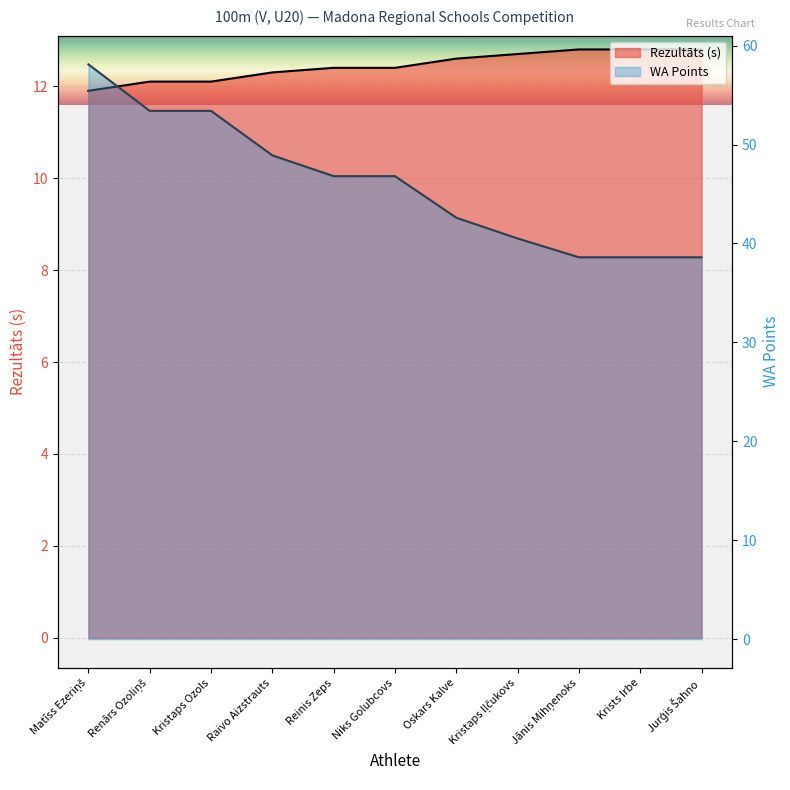

Reading left to right, list all the values displayed in this chart.

Rezultāts: Matīss Ezeriņš=11.9	Renārs Ozoliņš=12.1	Kristaps Ozols=12.1	Raivo Aizstrauts=12.3	Reinis Zeps=12.4	Niks Golubcovs=12.4	Oskars Kalve=12.6	Kristaps Iļčukovs=12.7	Jānis Mihņenoks=12.8	Krists Irbe=12.8	Jurģis Šahno=12.8
WA: Matīss Ezeriņš=58.1	Renārs Ozoliņš=53.4	Kristaps Ozols=53.4	Raivo Aizstrauts=48.9	Reinis Zeps=46.8	Niks Golubcovs=46.8	Oskars Kalve=42.6	Kristaps Iļčukovs=40.5	Jānis Mihņenoks=38.6	Krists Irbe=38.6	Jurģis Šahno=38.6